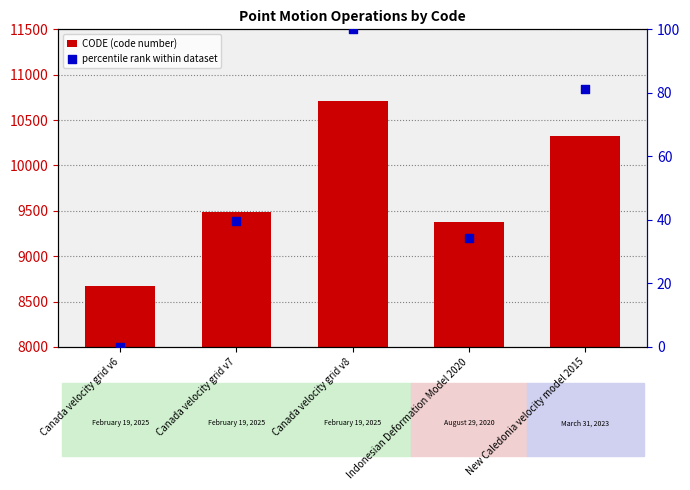

Is the value of CODE (code number) at New Caledonia velocity model 2015 greater than the value of percentile rank within dataset at Canada velocity grid v6?

Yes